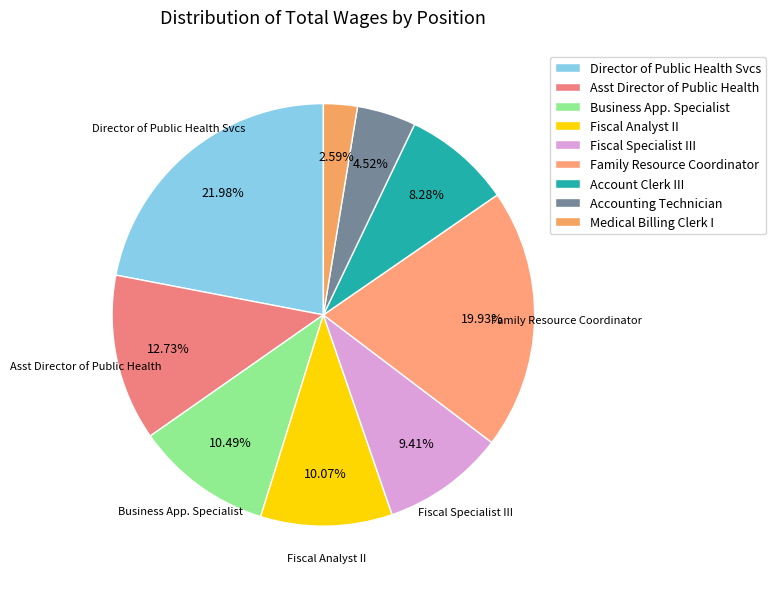

Is Account Clerk III the majority of the pie?

No